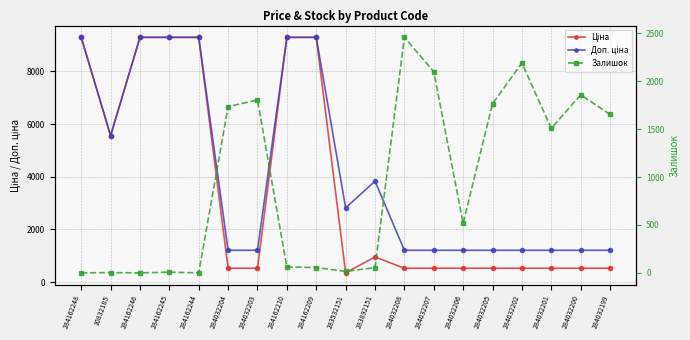

What is the sum of all Ціна values?

67896.4